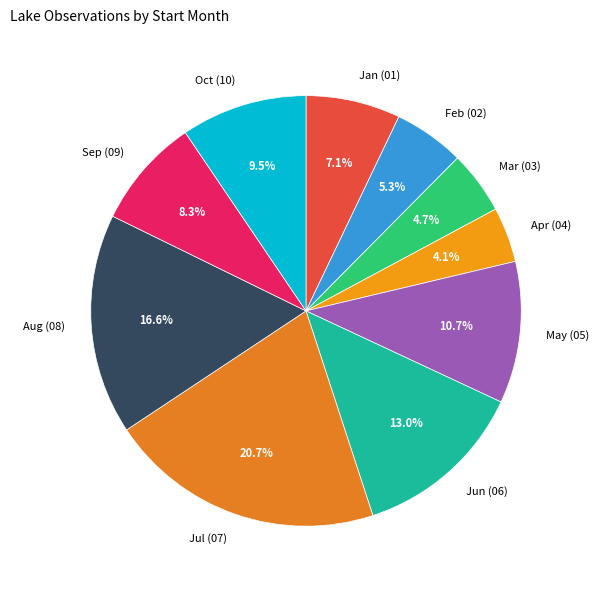

Do Mar (03) and Sep (09) together represent more than half of the pie?

No